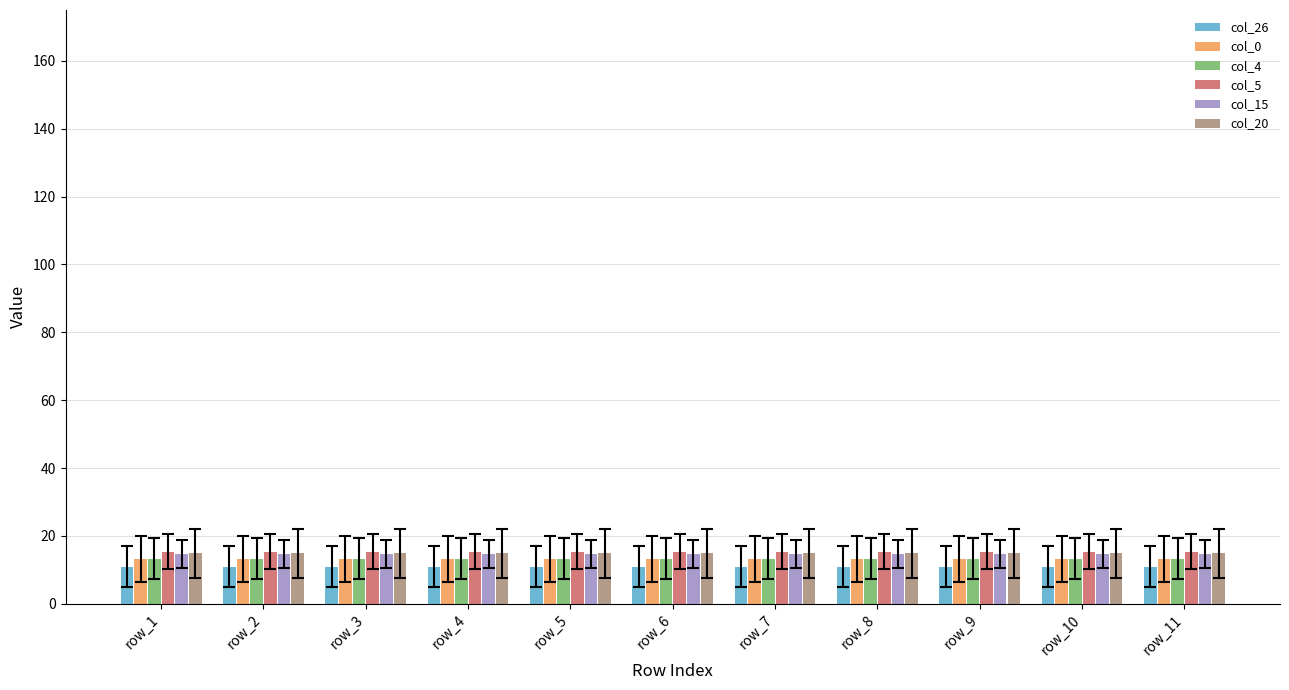

What is the value of the col_20 bar at the 7th from the left?

14.8